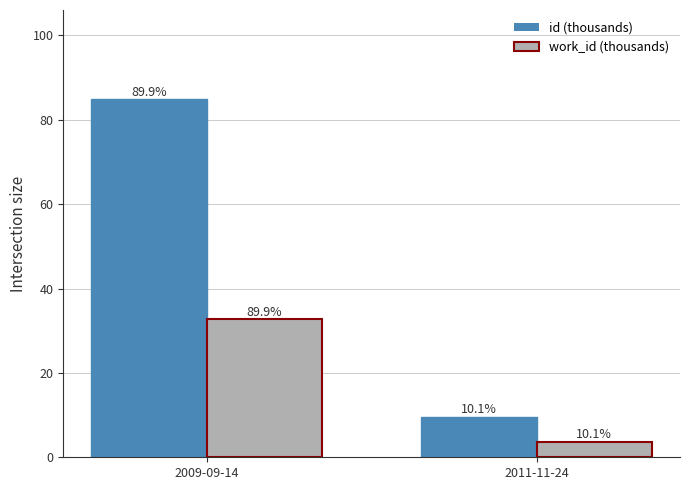

Rank the categories by work_id (thousands) value from lowest to highest.

2011-11-24, 2009-09-14